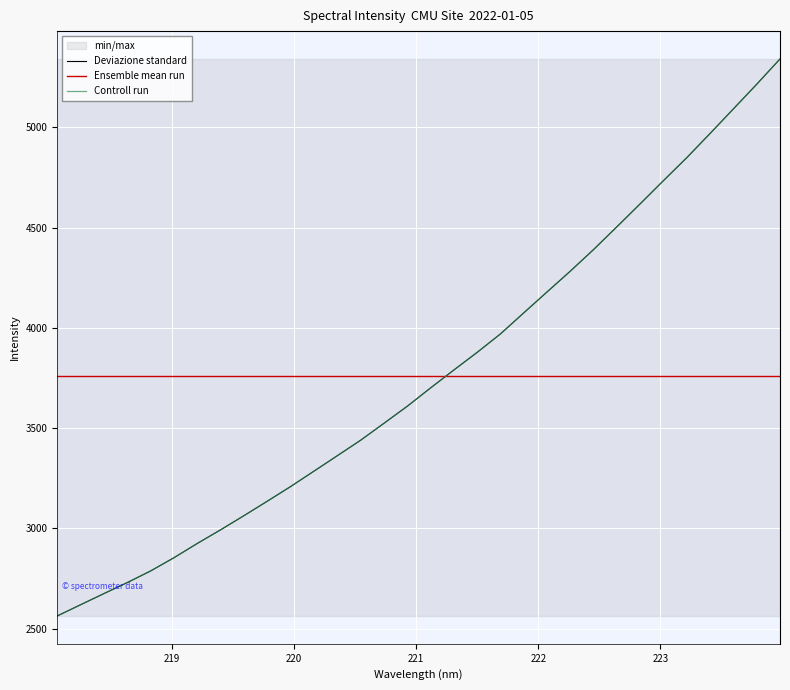

The Controll run series shows 6239.4 at 14. True or false?

False